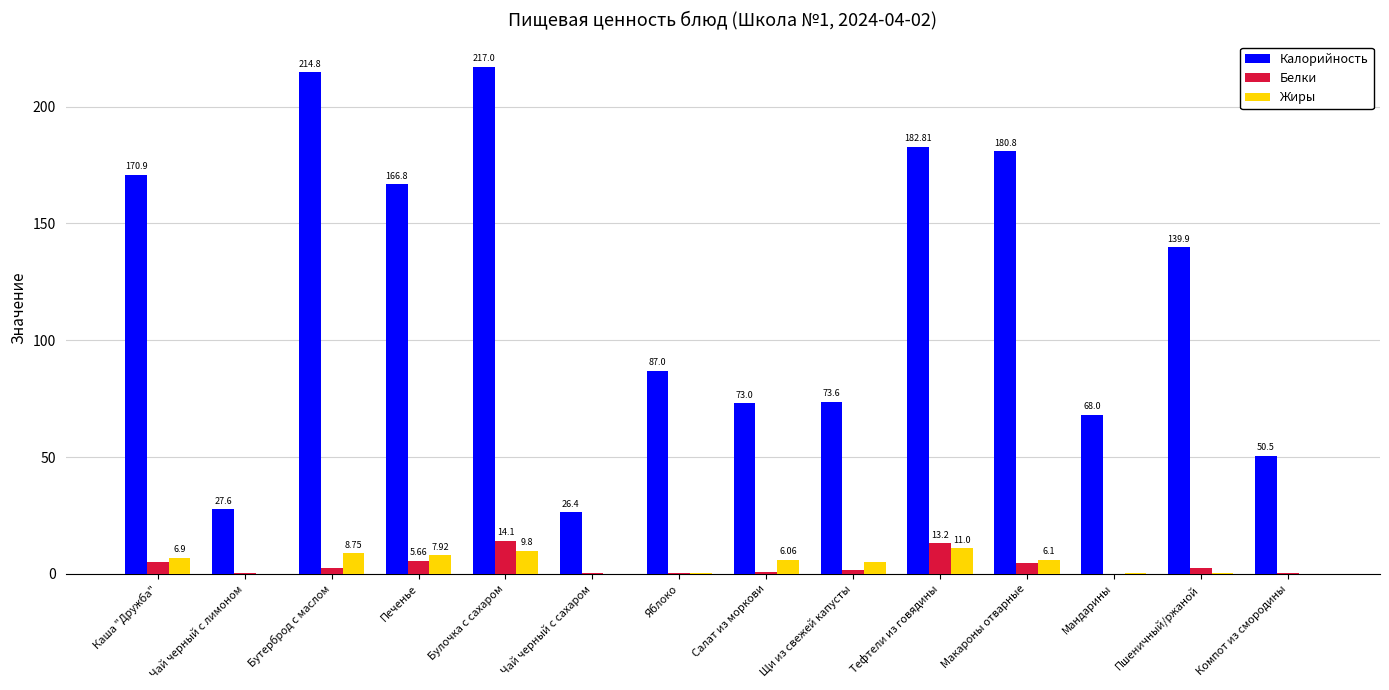

What is the difference between the Белки values at Пшеничный/ржаной and Каша "Дружба"?

2.6